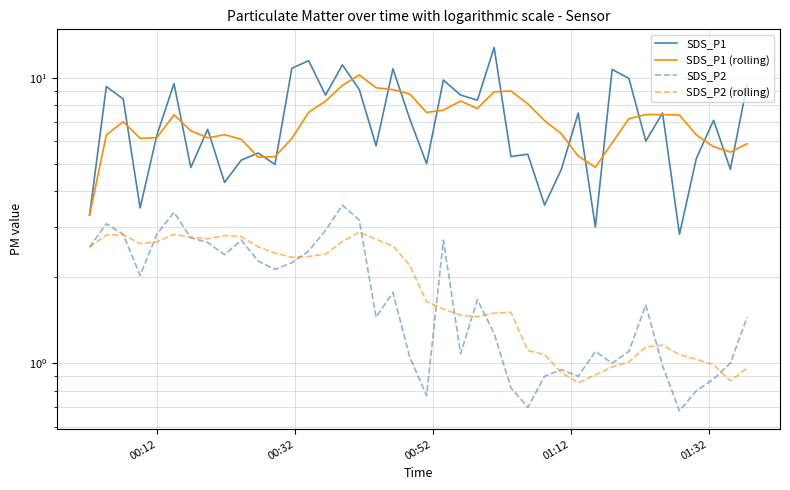

How many data points in SDS_P1 are less than 7?

20